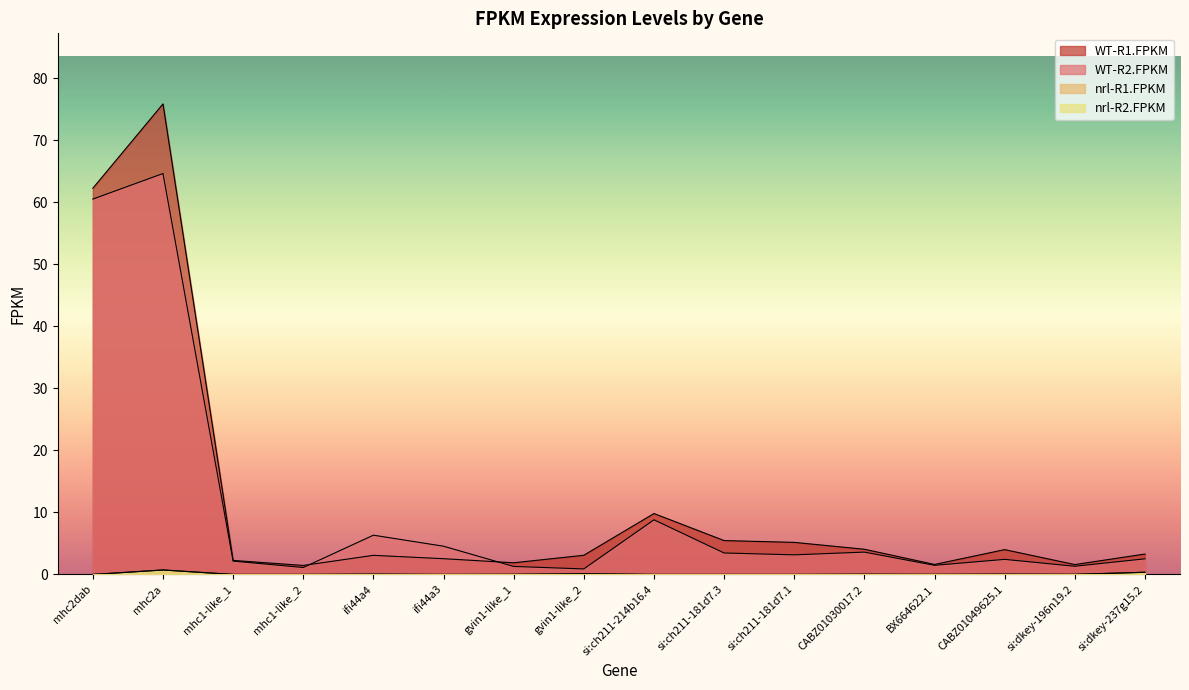

What is the sum of all WT-R2.FPKM values?

168.2